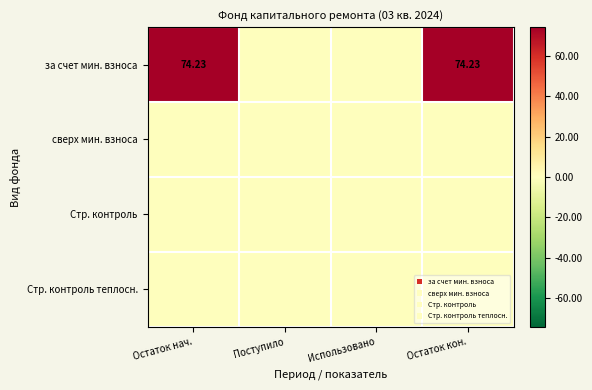

Between Остаток кон. and Остаток нач., which is larger?

Остаток кон.